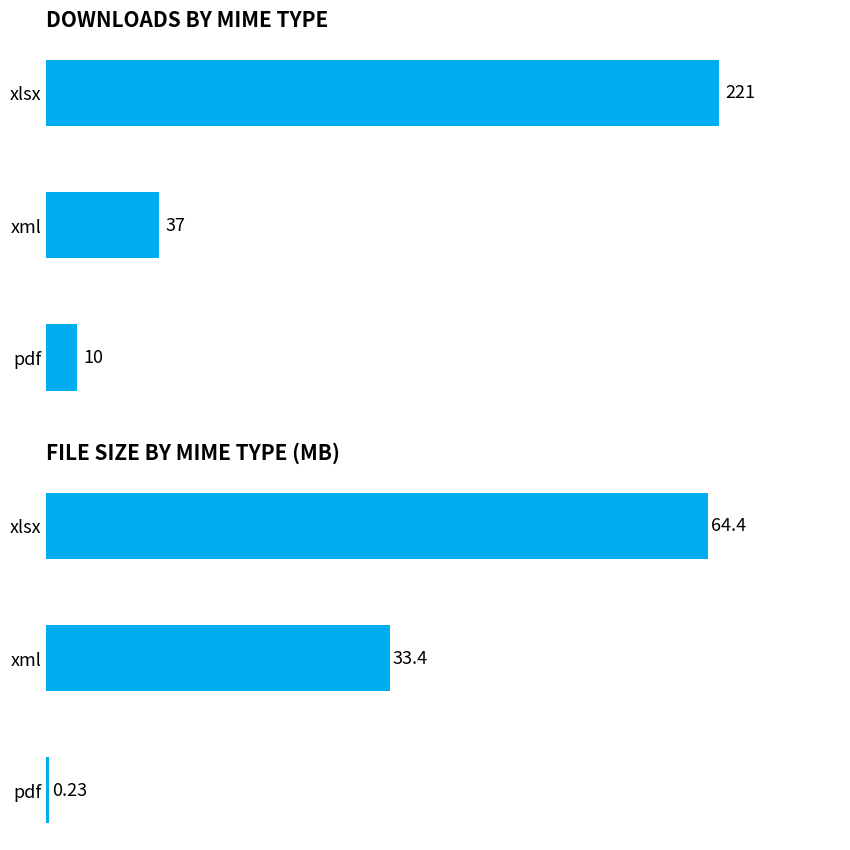

True or false: downloads has a value of 221.0 at xlsx.

True